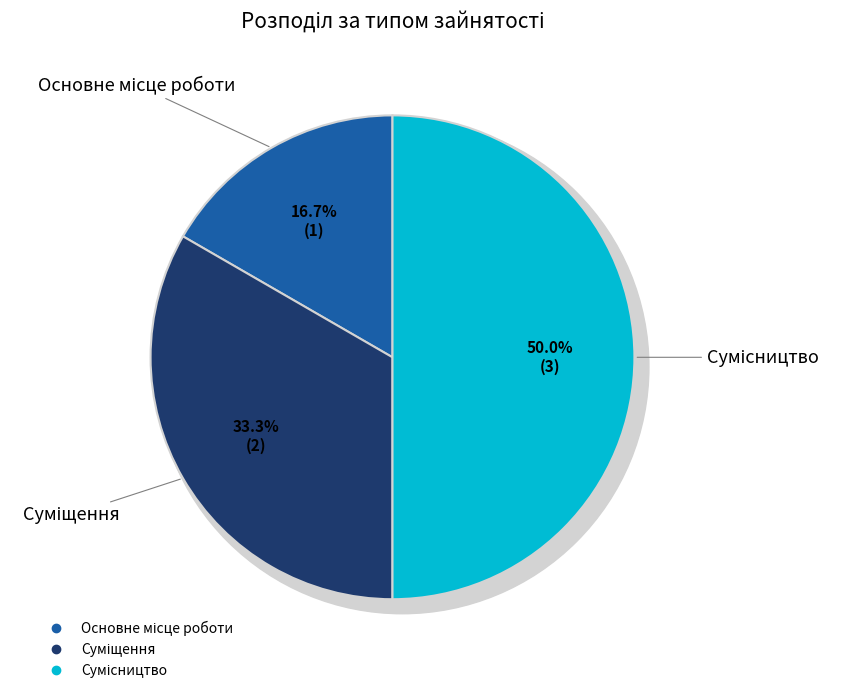

The Основне місце роботи slice represents 2% of the pie. True or false?

False